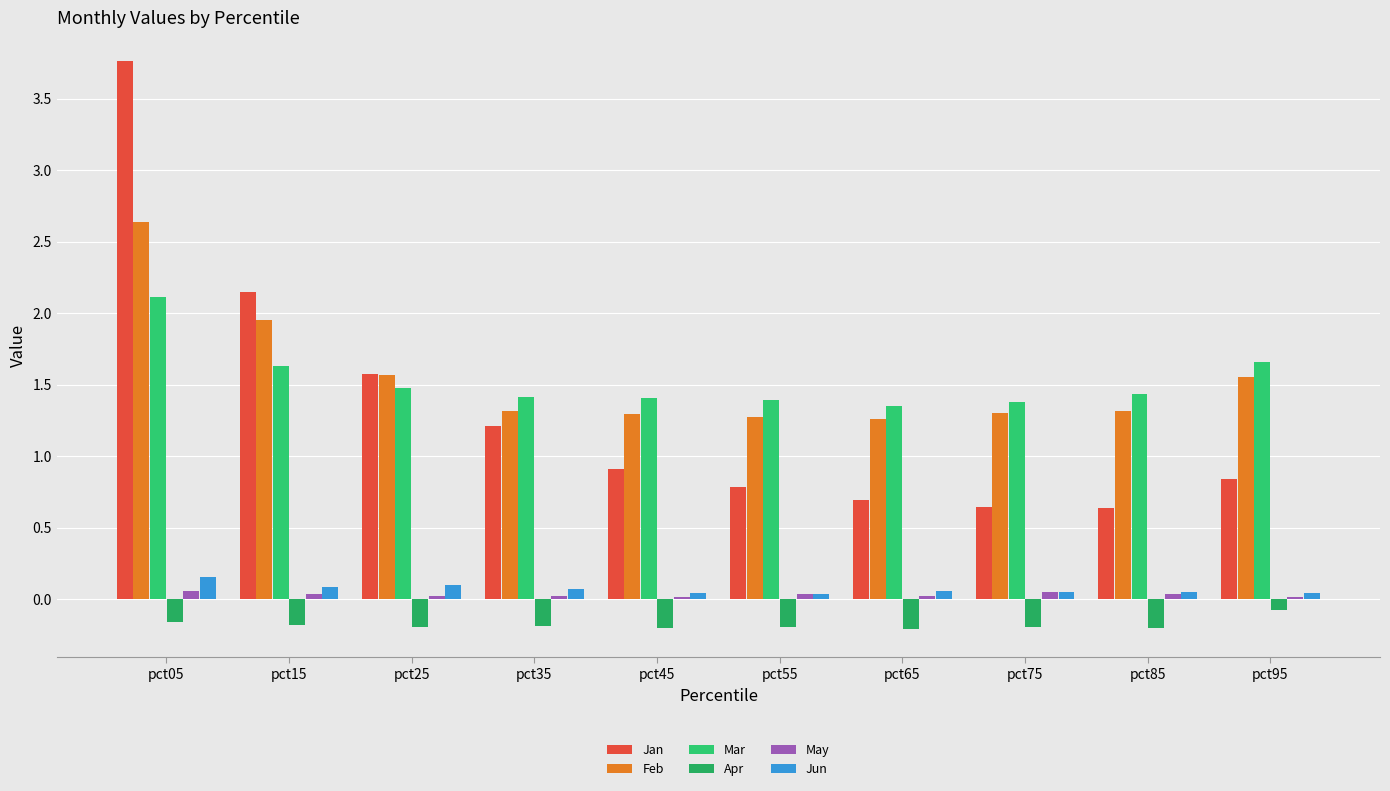

What is the difference between the maximum and second lowest values in the Jun series?

0.1